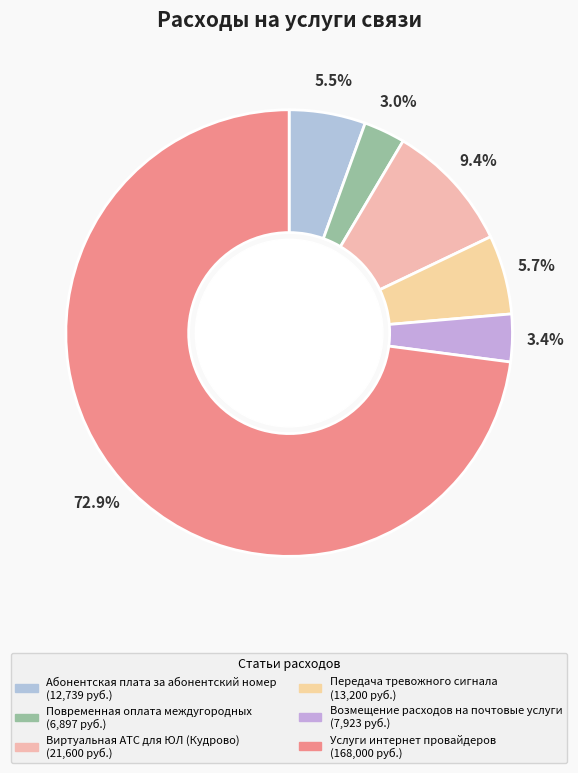

True or false: Услуги интернет провайдеров accounts for 73% of the total.

True